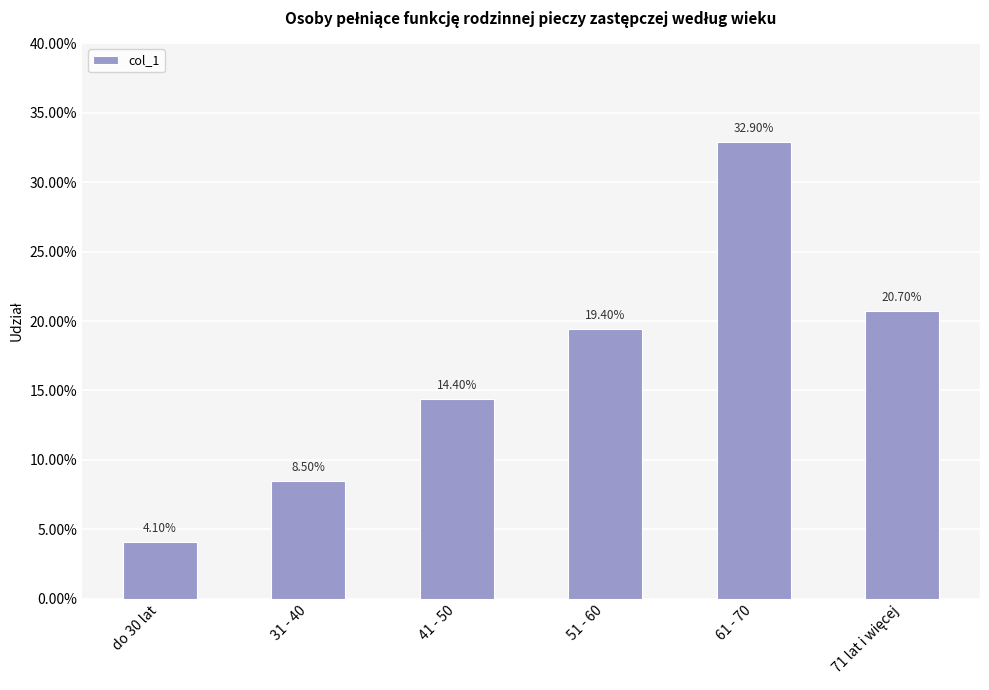

What is the value of the 4th bar from the left?

0.2